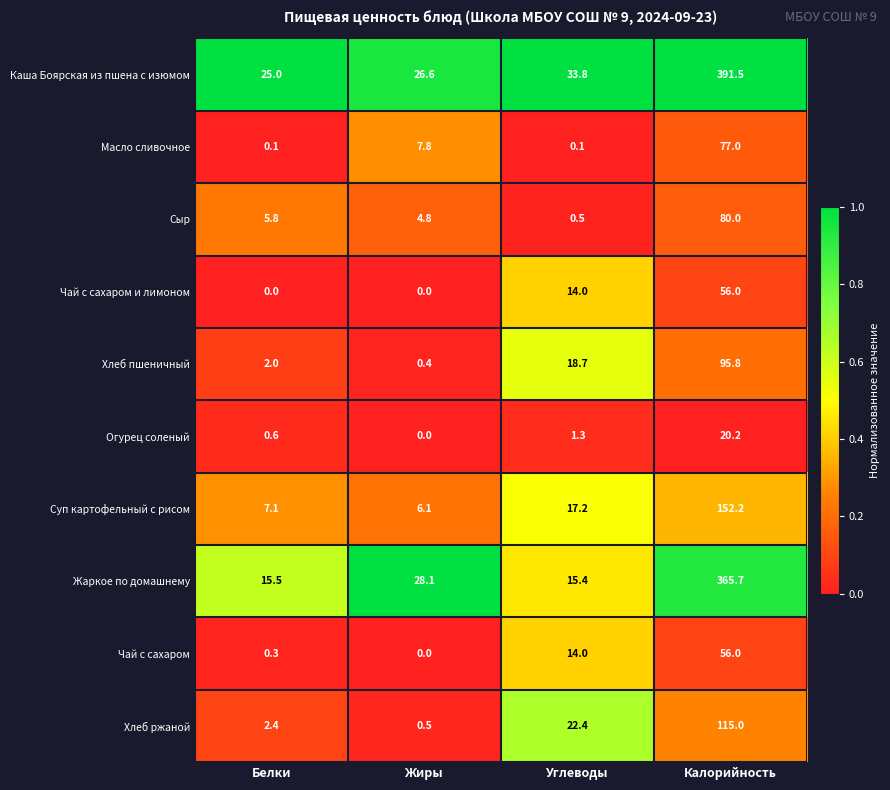

At which label is Чай с сахаром closest to 28?

Углеводы